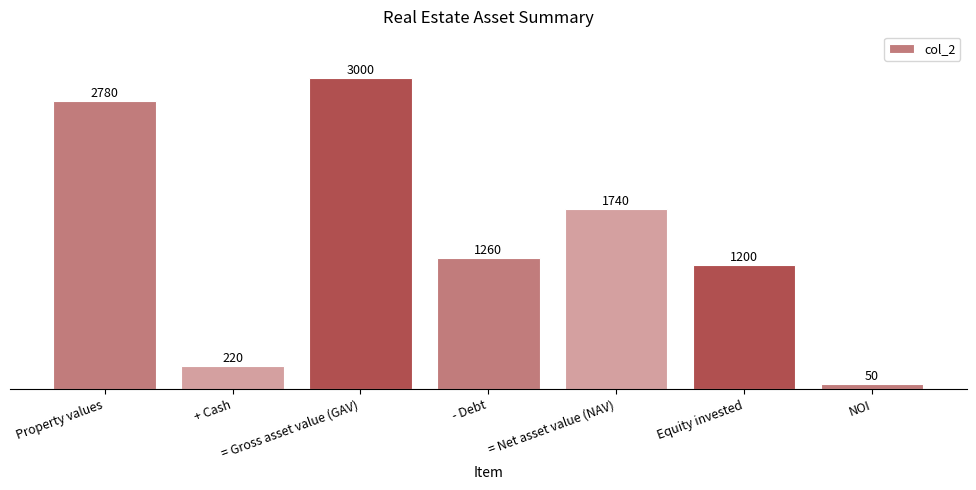

What is the label of the 7th bar from the right?

Property values